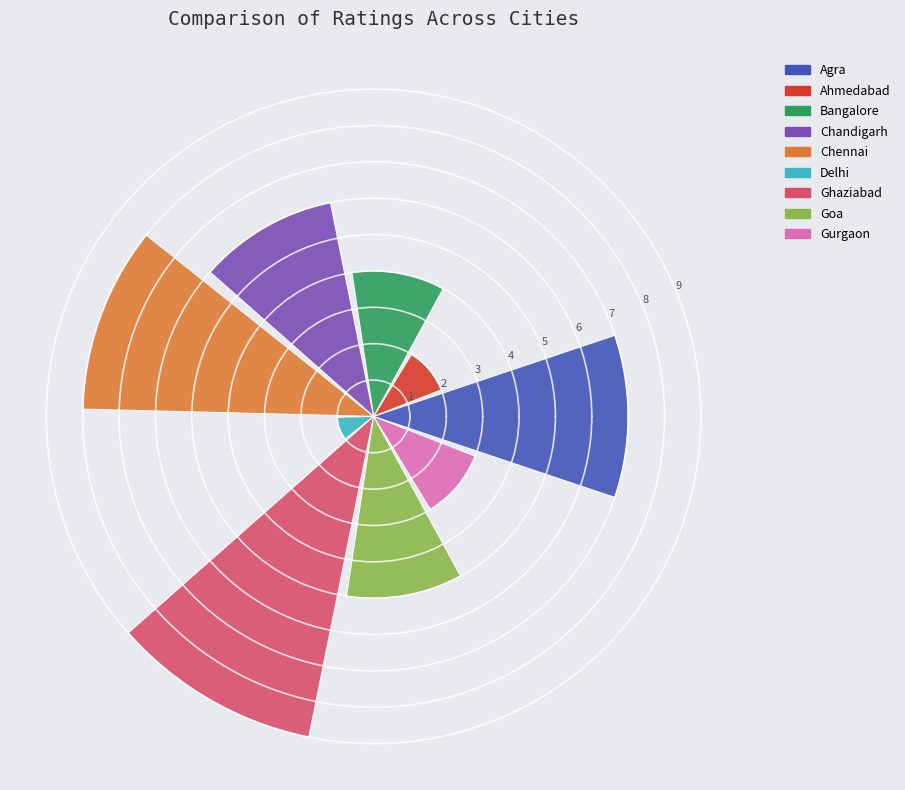

What is the average value?

5